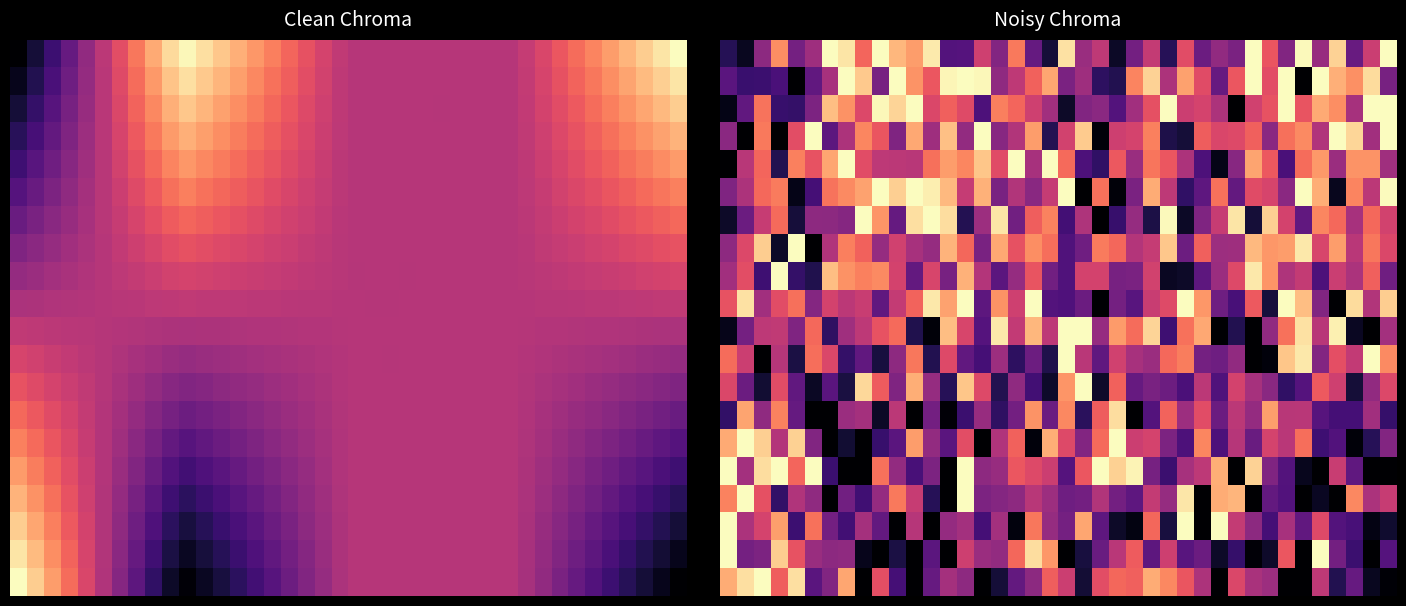

Which category has the highest value across all series?

6